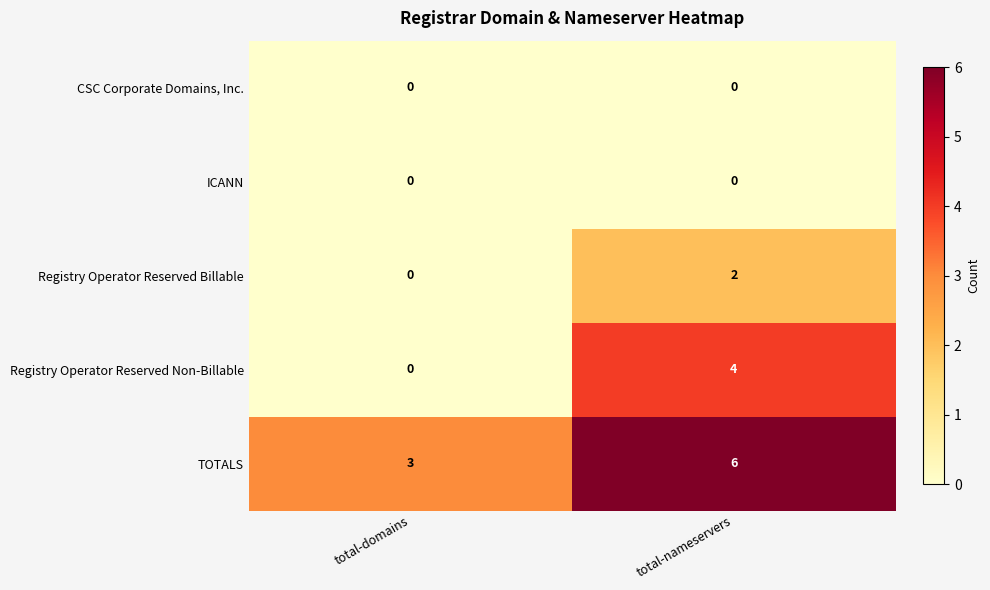

Which series has the largest total across all categories?

TOTALS